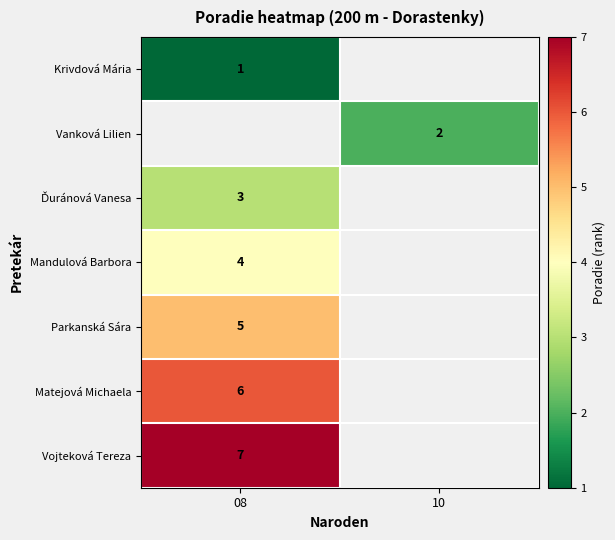

Is it true that Parkanská Sára equals 5 at 08?

True